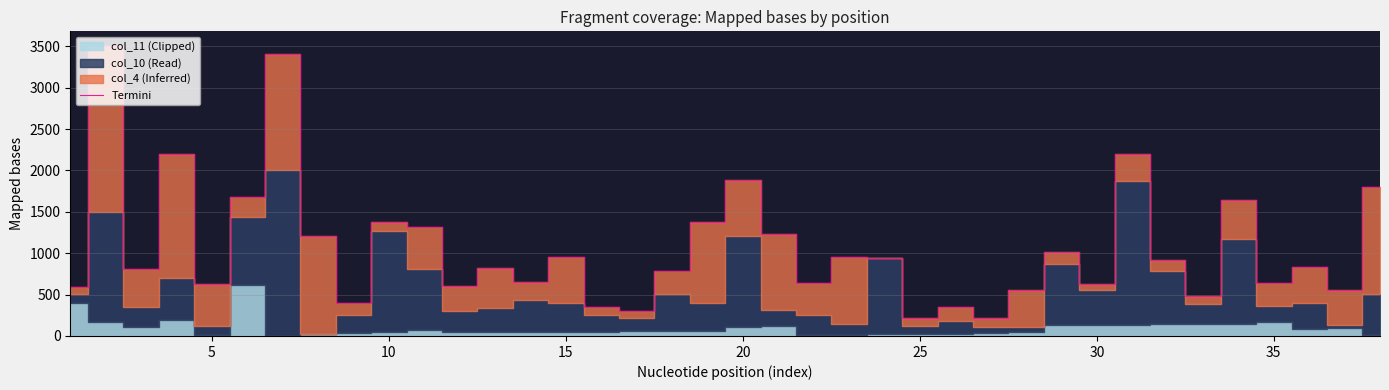

Reading left to right, what are all the values shown in this chart?

597	3505	814	2200	624	1681	3410	1211	398	1378	1311	601	821	649	956	353	298	787	1374	1882	1231	645	960	936	221	344	212	555	1013	632	2199	914	485	1638	639	829	556	1796